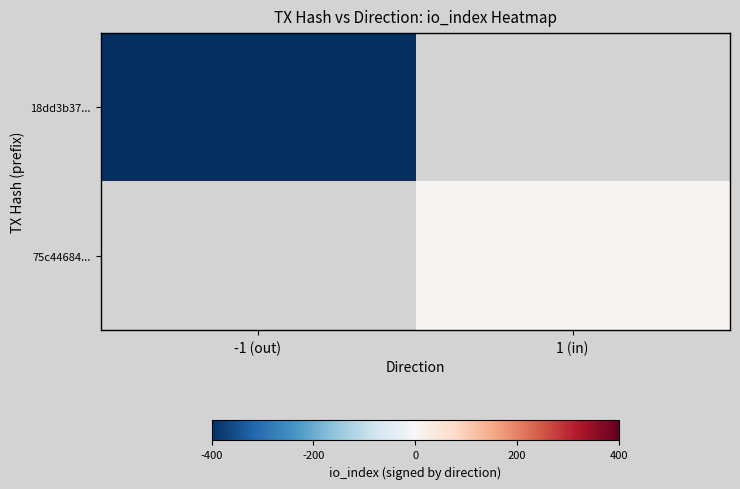

Read the 75c44684... value at 1 (in).

11.0